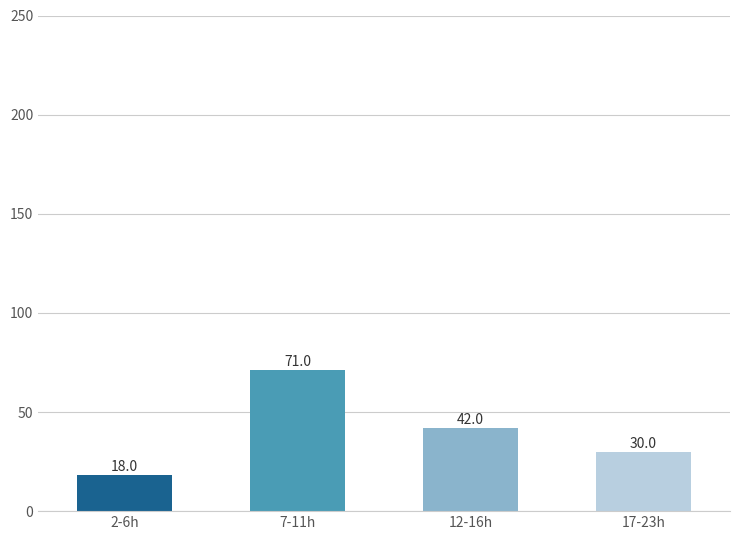

What is the ratio of the value at 2-6h to the value at 17-23h?

0.6